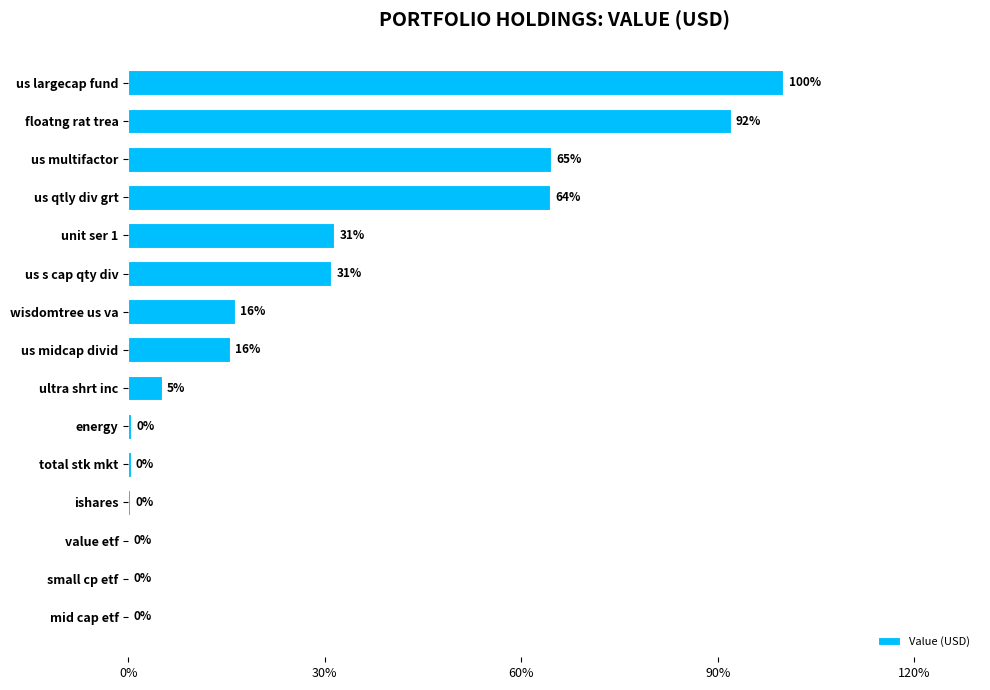

Where is the data nearest to the value 50?

us qtly div grt